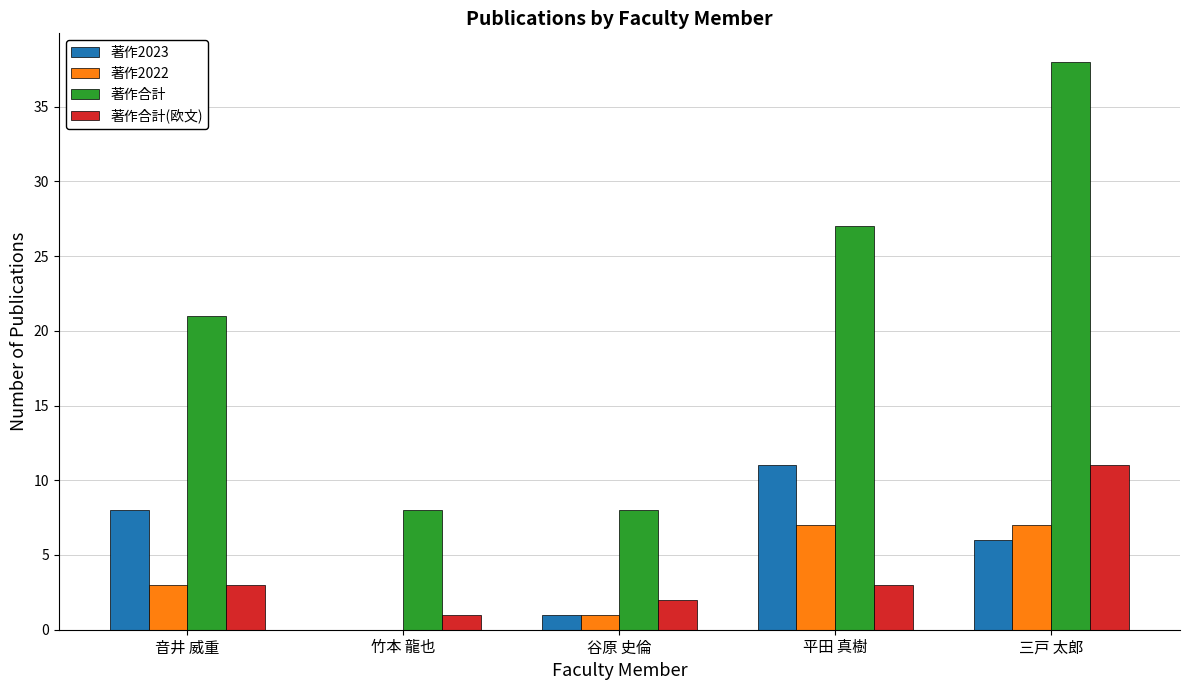

What is the sum of all 著作合計(欧文) values?

20